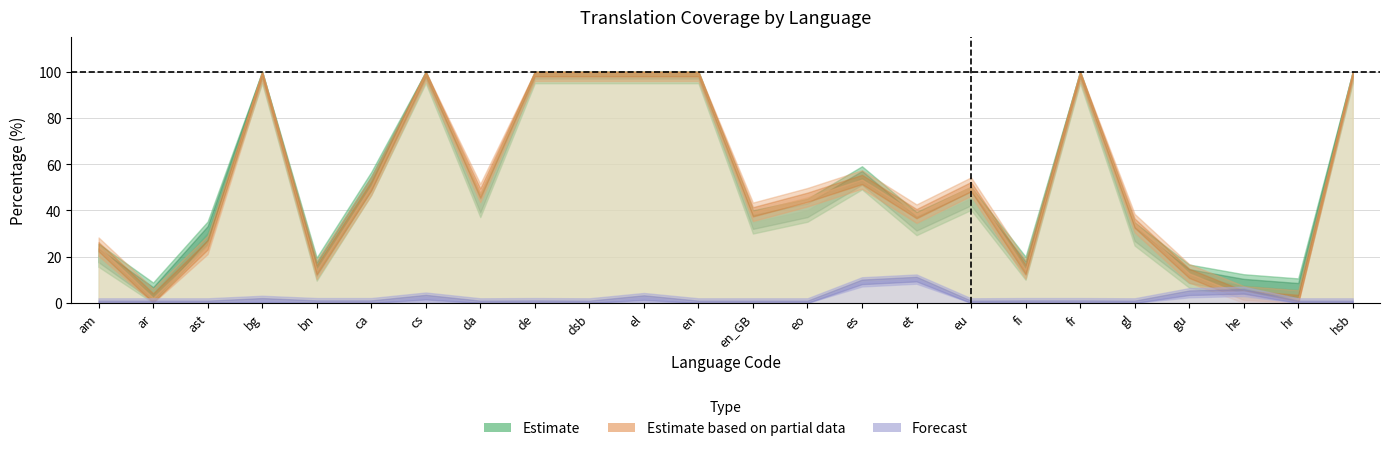

Is it true that translated_words_percent equals 5.8 at 21?

False